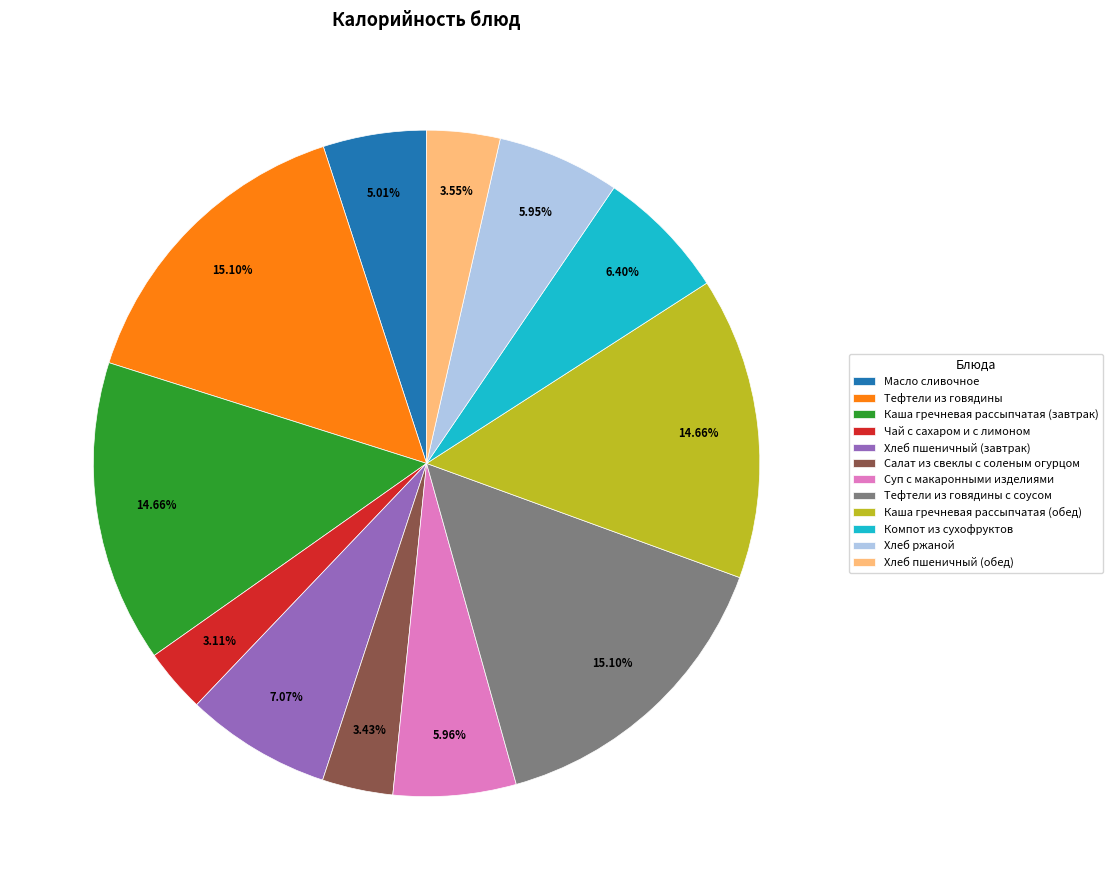

Do Хлеб ржаной and Хлеб пшеничный (завтрак) together represent more than half of the pie?

No